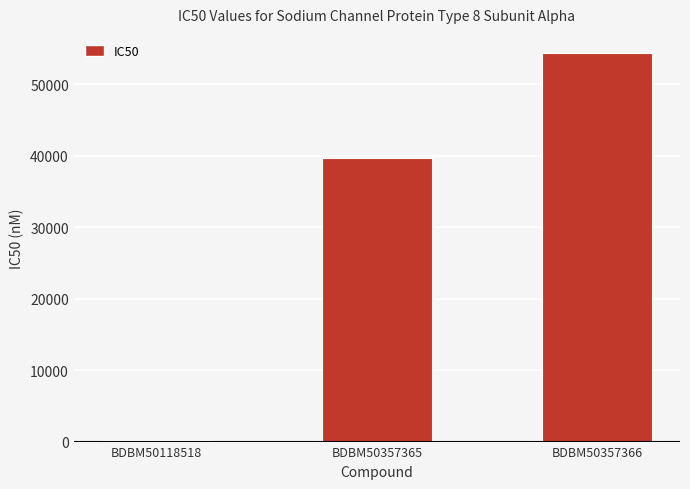

What is the sum of all values?

94140